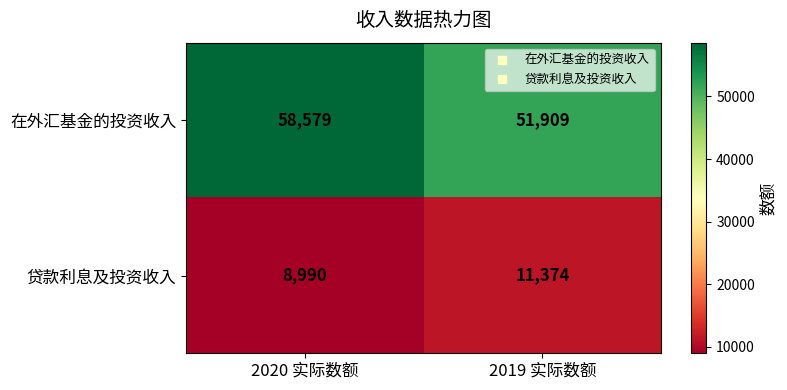

What is the average value of the 在外汇基金的投资收入 series?

55244